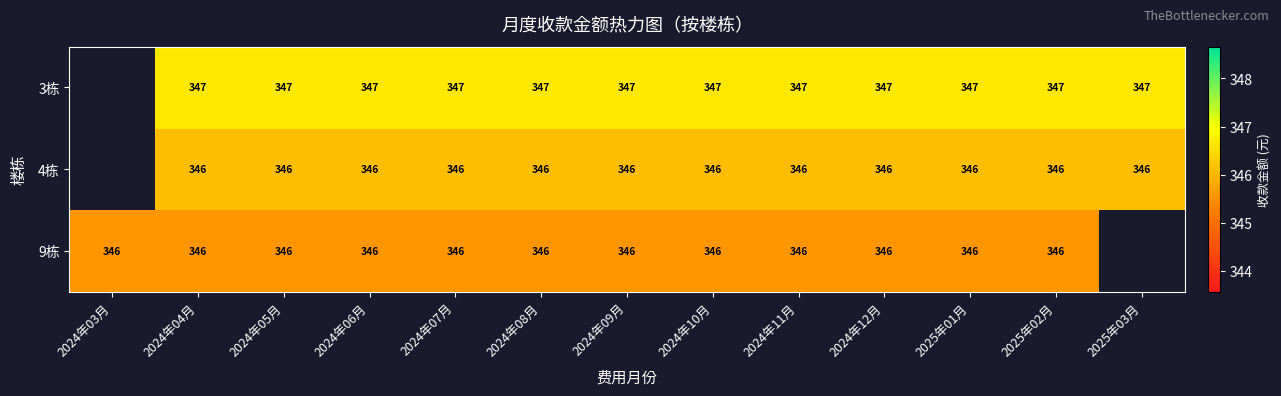

Is the value of 3栋 at 2024年11月 greater than the value of 9栋 at 2024年09月?

Yes